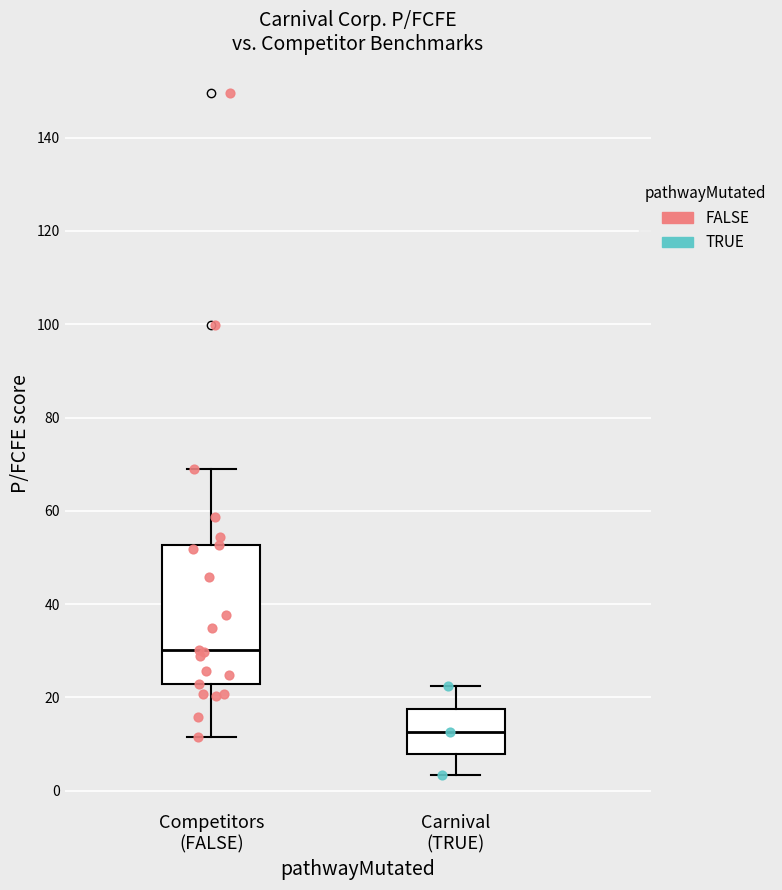

Which box has the lowest median line?

Carnival (TRUE)